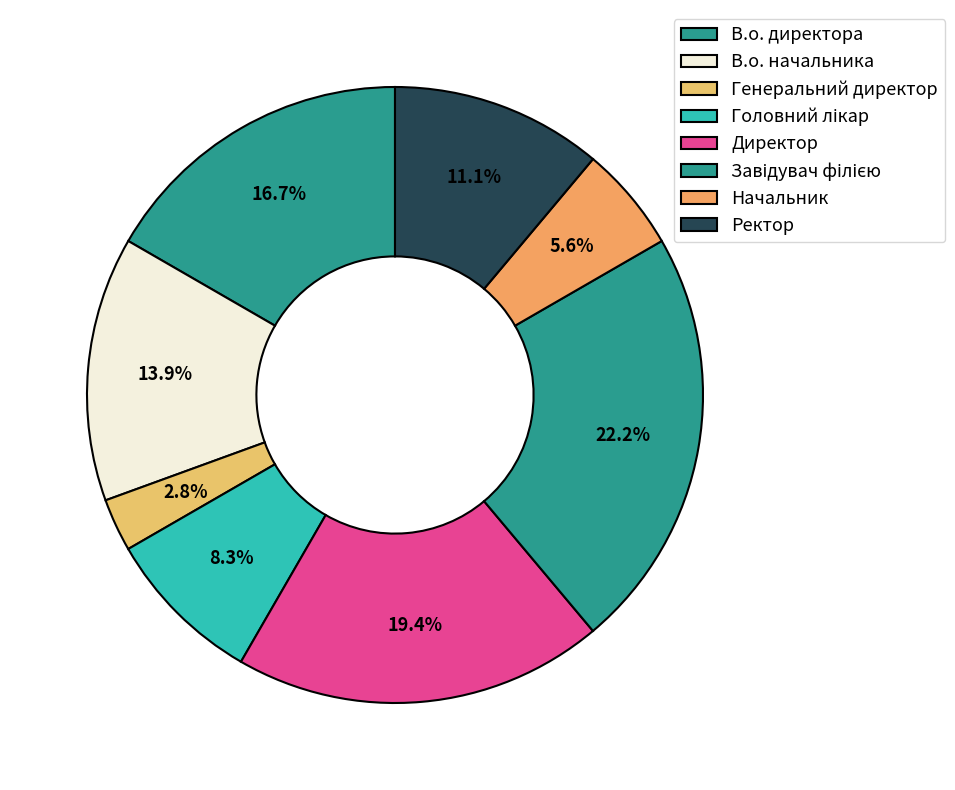

Which slice is the largest?

Завідувач філією